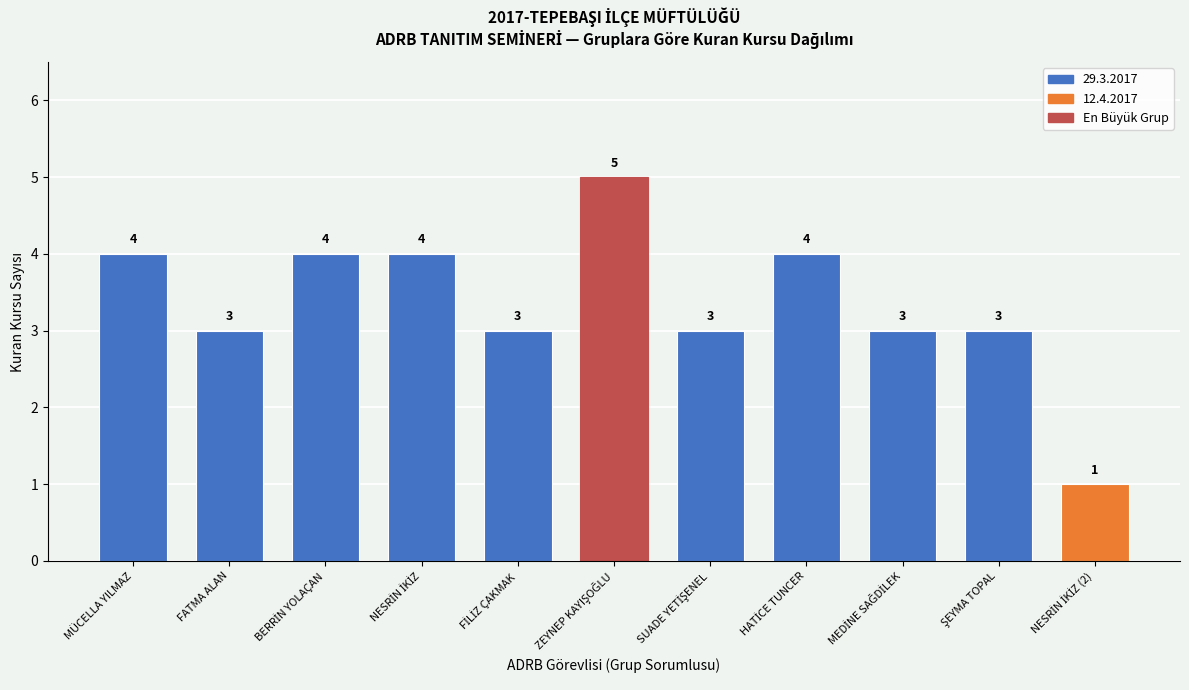

Reading right to left, extract all data points from this chart.

1	3	3	4	3	5	3	4	4	3	4